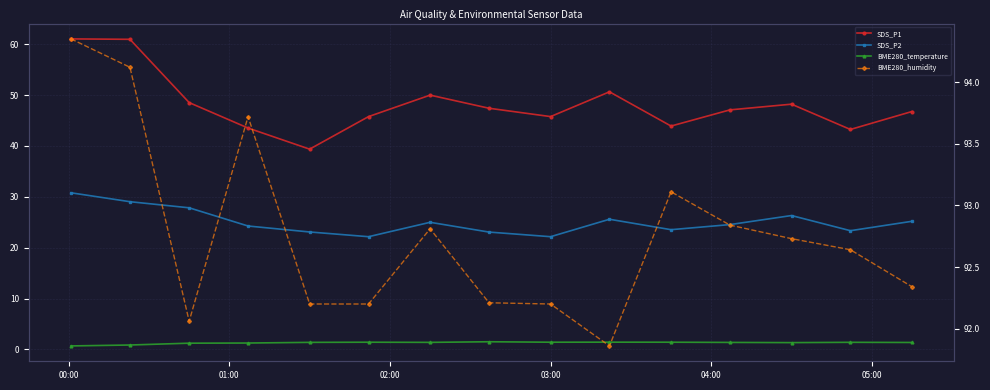

How many interior local peaks does the SDS_P2 series have?

3